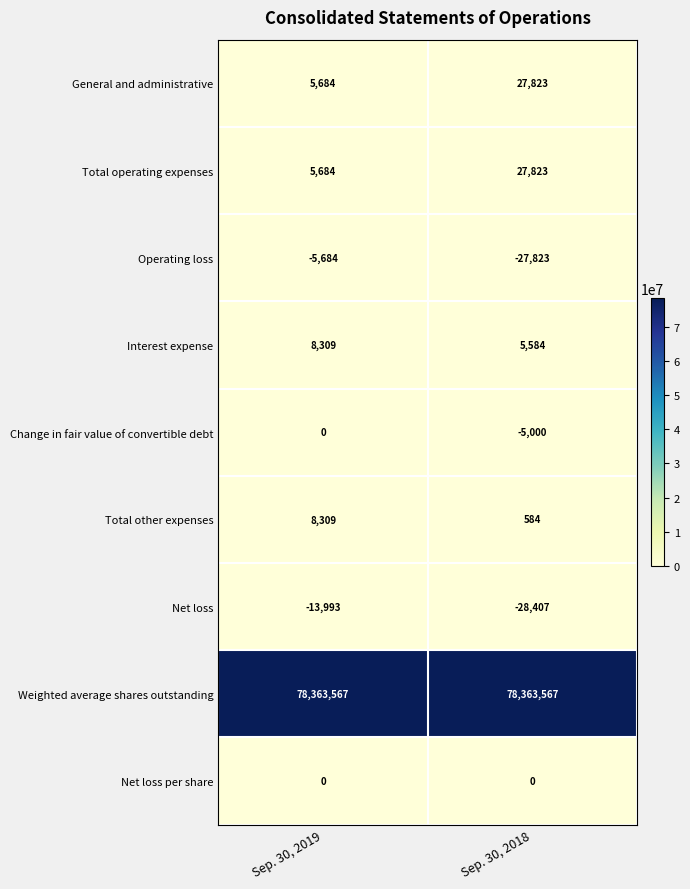

Reading right to left, list all the values displayed in this chart.

General and administrative: 27823	5684
Total operating expenses: 27823	5684
Operating loss: -27823	-5684
Interest expense: 5584	8309
Change in fair value of convertible debt: -5000	0
Total other expenses: 584	8309
Net loss: -28407	-13993
Weighted average shares outstanding: 78363567	78363567
Net loss per share: 0	0